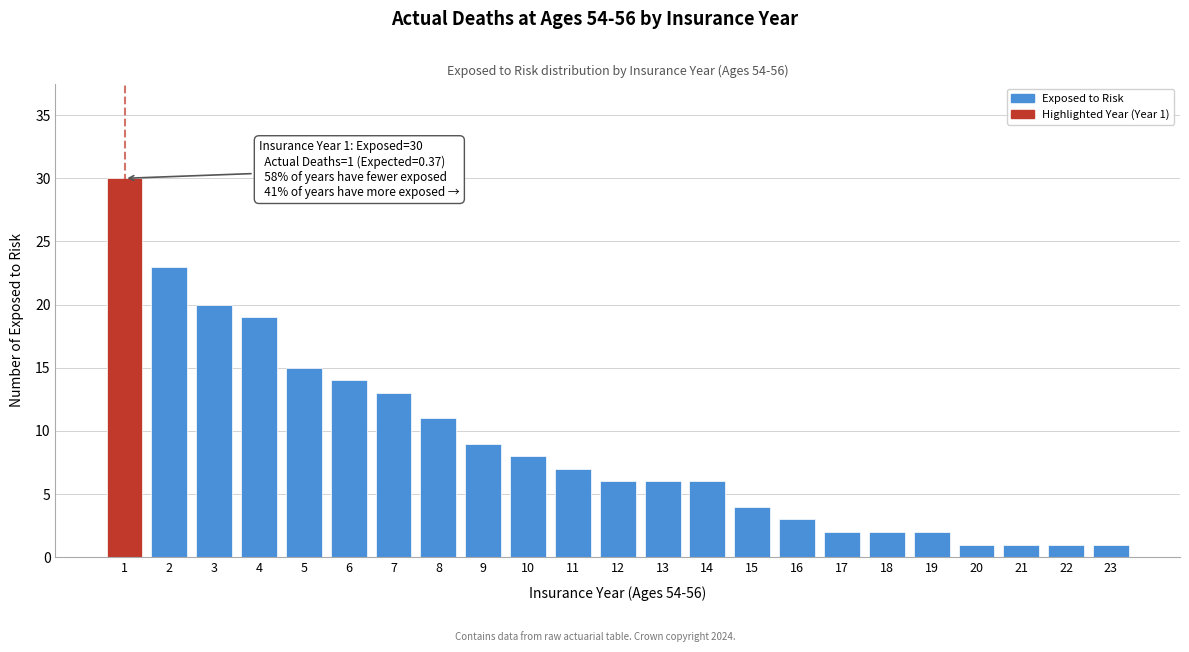

Reading left to right, transcribe all the data shown in this chart.

1=30	2=23	3=20	4=19	5=15	6=14	7=13	8=11	9=9	10=8	11=7	12=6	13=6	14=6	15=4	16=3	17=2	18=2	19=2	20=1	21=1	22=1	23=1